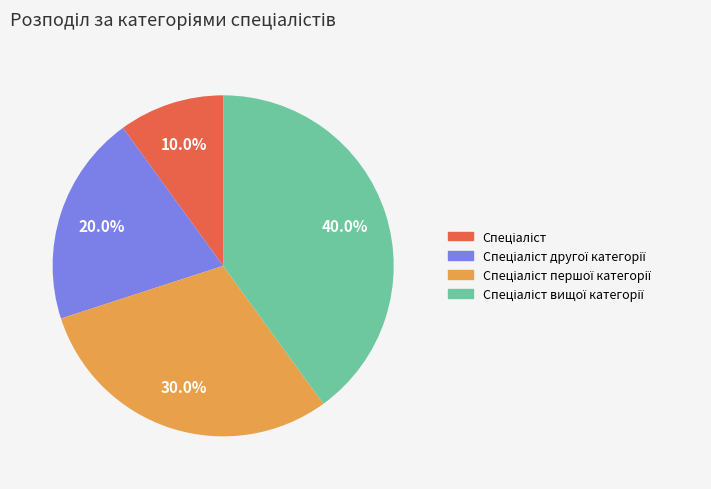

Is there any slice that represents more than half of the pie?

No